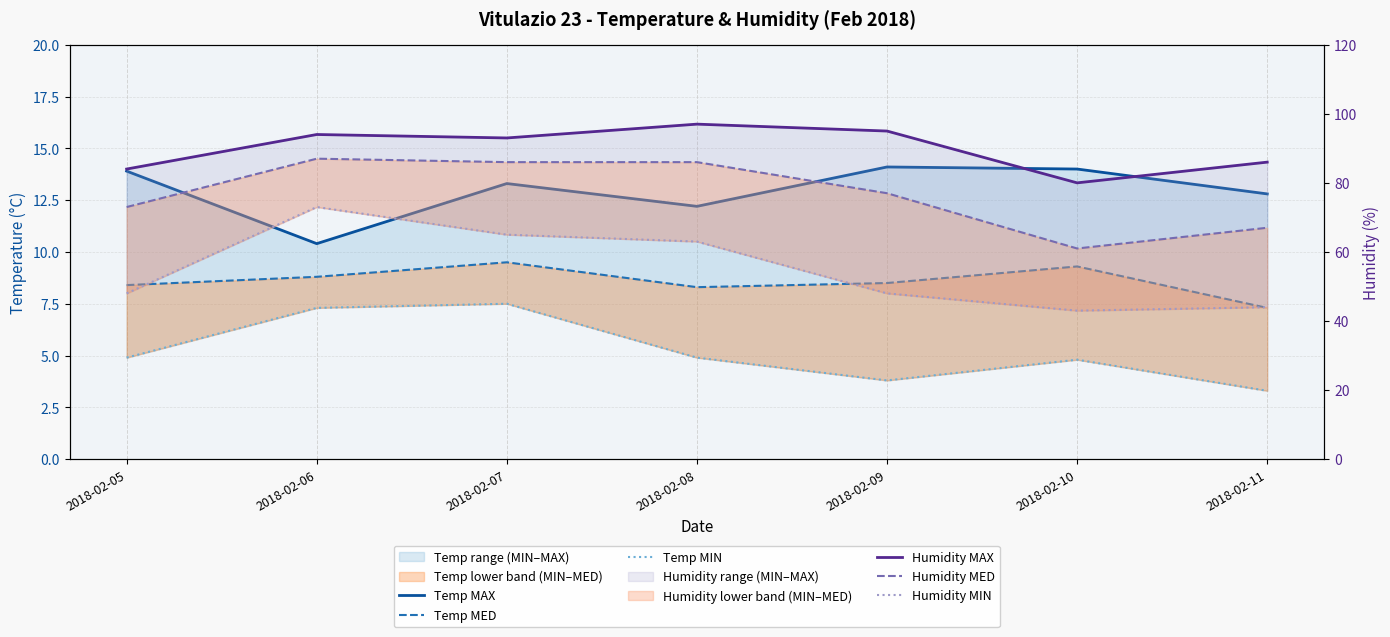

True or false: Temp MAX and Humidity MIN intersect in this chart.

False